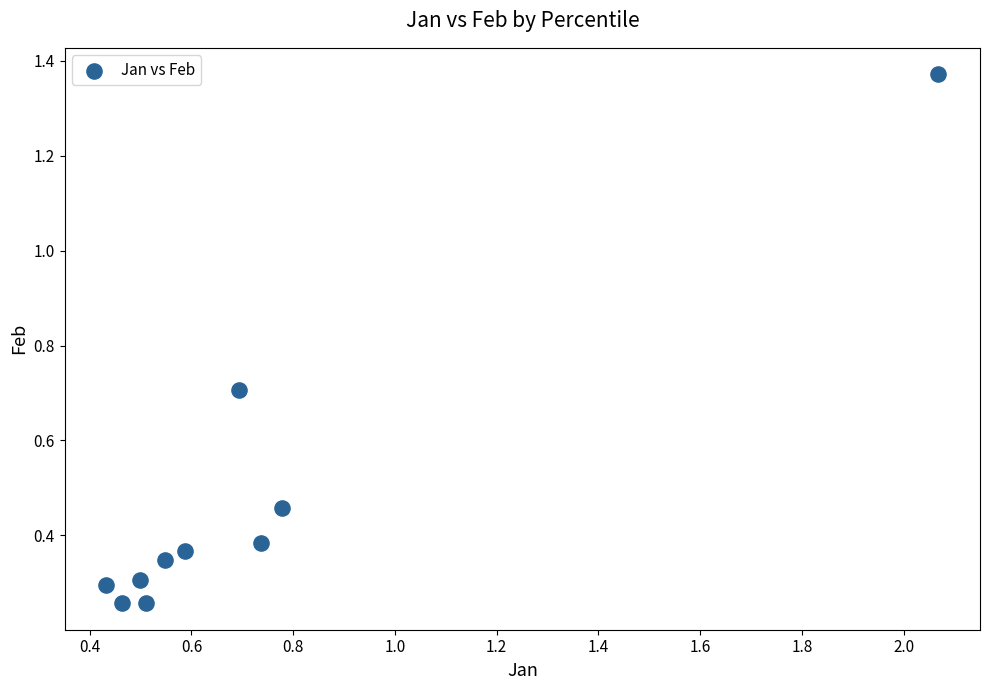

What is the average X value?

0.7